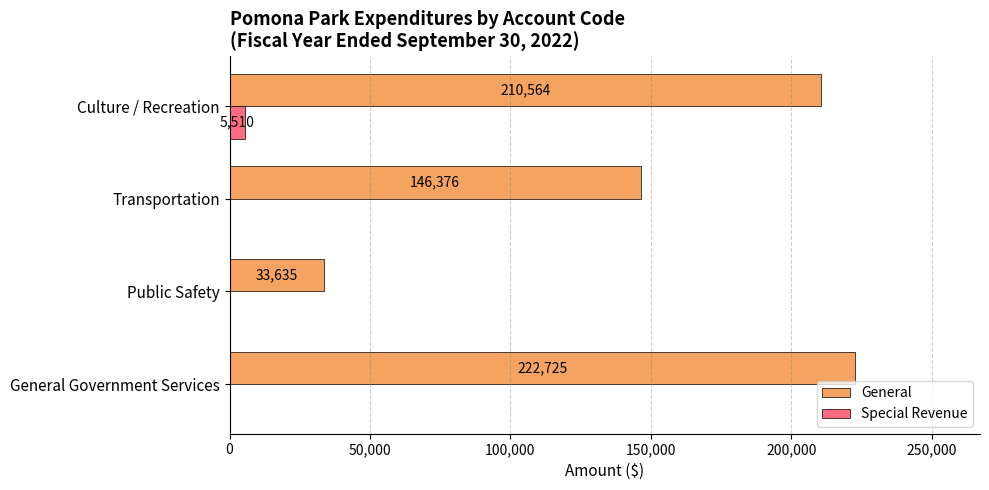

How many values in Special Revenue are above zero?

1